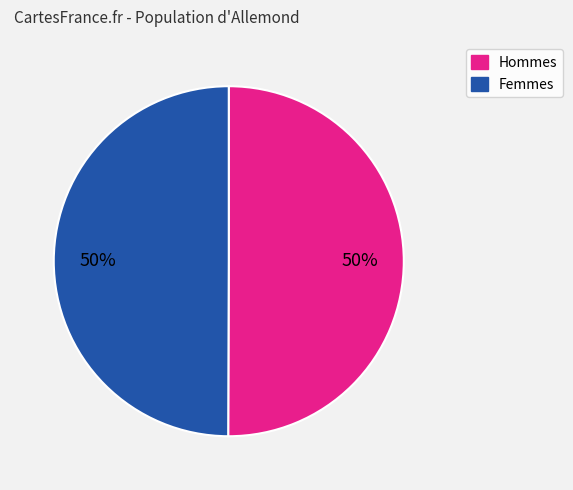

To the nearest percent, what is the average slice percentage?

50%